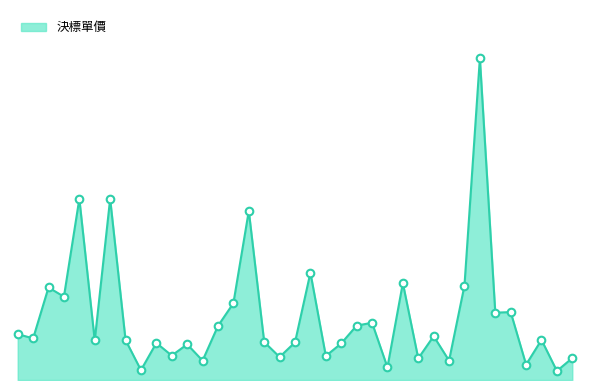

Is this an area chart (filled region under the line)?

Yes